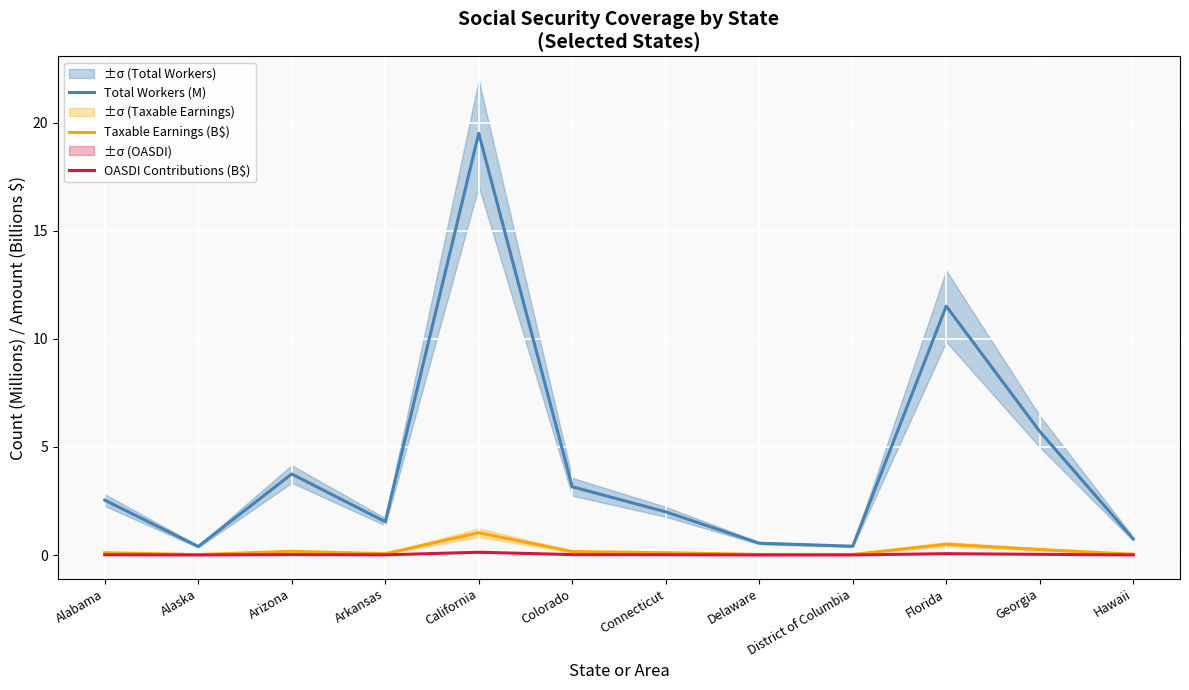

How many interior local peaks does the Taxable Earnings (B$) series have?

3